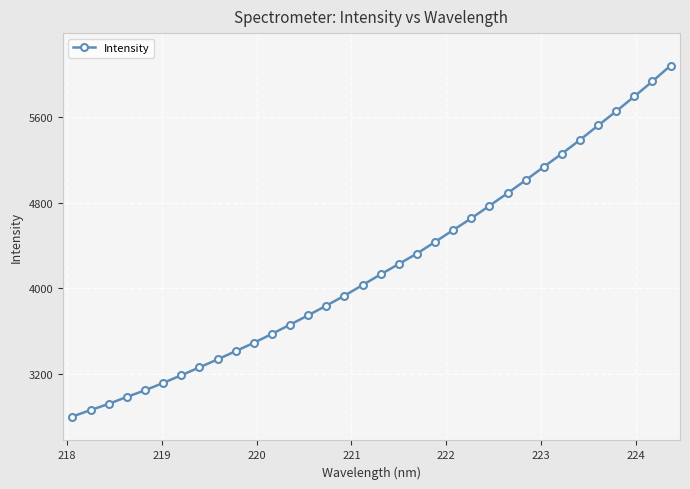

What is the difference between the maximum and minimum values?

3283.2